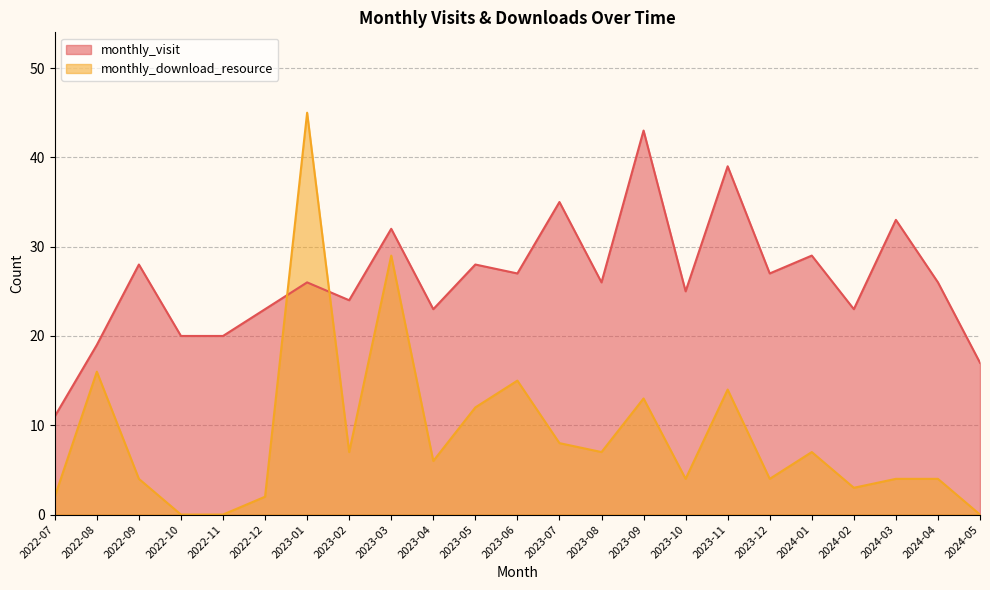

Reading left to right, transcribe all the data shown in this chart.

monthly_visit: 2022-07=11	2022-08=19	2022-09=28	2022-10=20	2022-11=20	2022-12=23	2023-01=26	2023-02=24	2023-03=32	2023-04=23	2023-05=28	2023-06=27	2023-07=35	2023-08=26	2023-09=43	2023-10=25	2023-11=39	2023-12=27	2024-01=29	2024-02=23	2024-03=33	2024-04=26	2024-05=17
monthly_download_resource: 2022-07=2	2022-08=16	2022-09=4	2022-10=0	2022-11=0	2022-12=2	2023-01=45	2023-02=7	2023-03=29	2023-04=6	2023-05=12	2023-06=15	2023-07=8	2023-08=7	2023-09=13	2023-10=4	2023-11=14	2023-12=4	2024-01=7	2024-02=3	2024-03=4	2024-04=4	2024-05=0